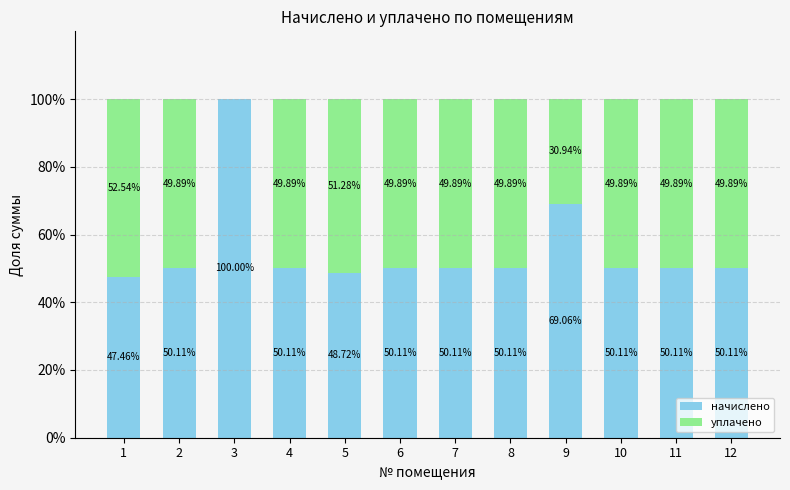

What is the sum of the начислено values at 3 and 5?

148.7